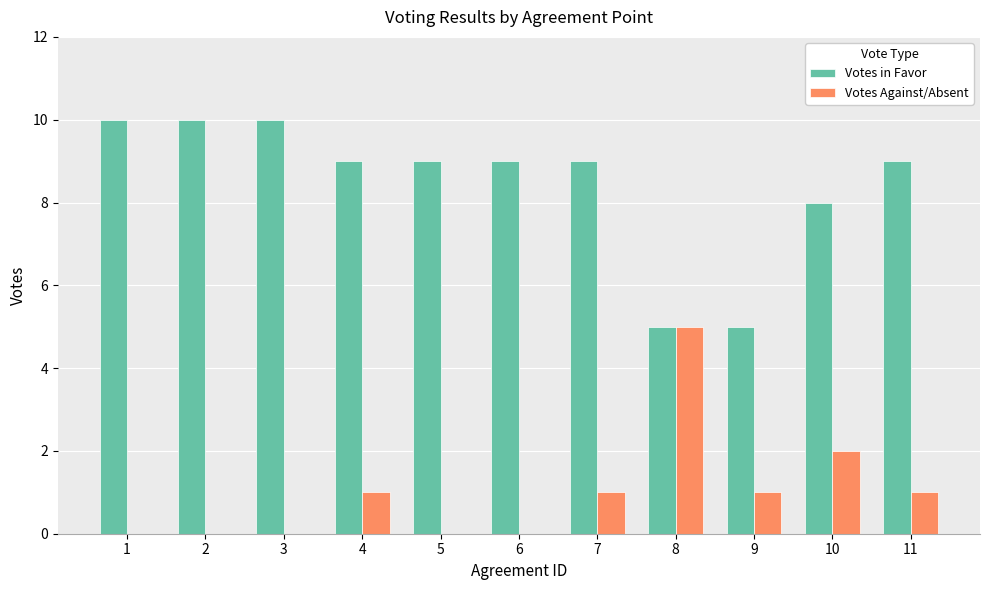

Reading left to right, list all the values displayed in this chart.

Votes in Favor: 1=10	2=10	3=10	4=9	5=9	6=9	7=9	8=5	9=5	10=8	11=9
Votes Against/Absent: 1=0	2=0	3=0	4=1	5=0	6=0	7=1	8=5	9=1	10=2	11=1